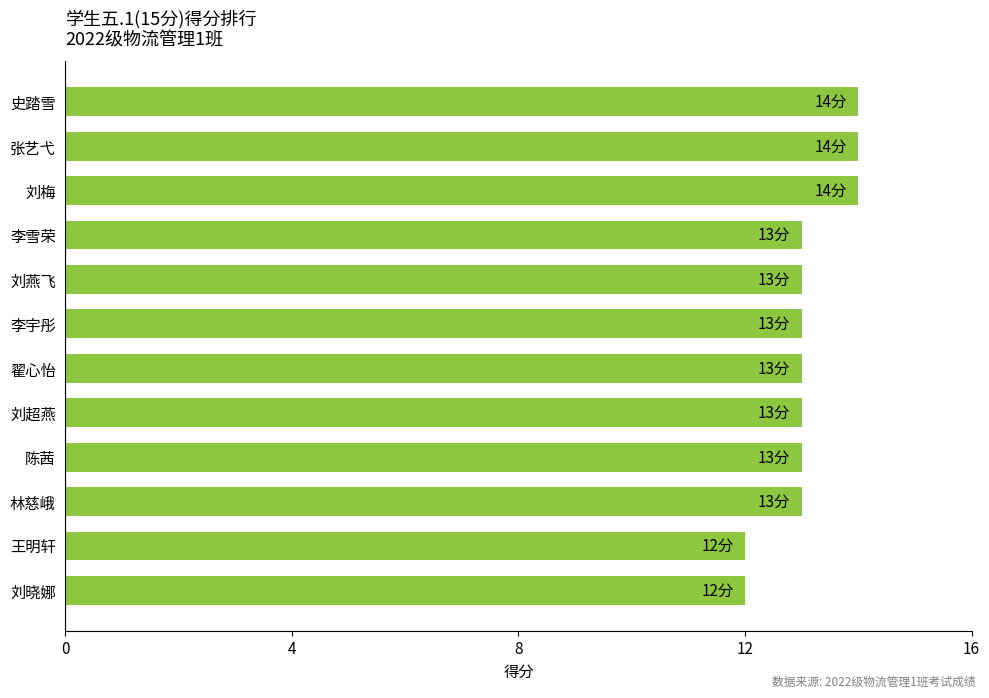

Read the value at 翟心怡.

13